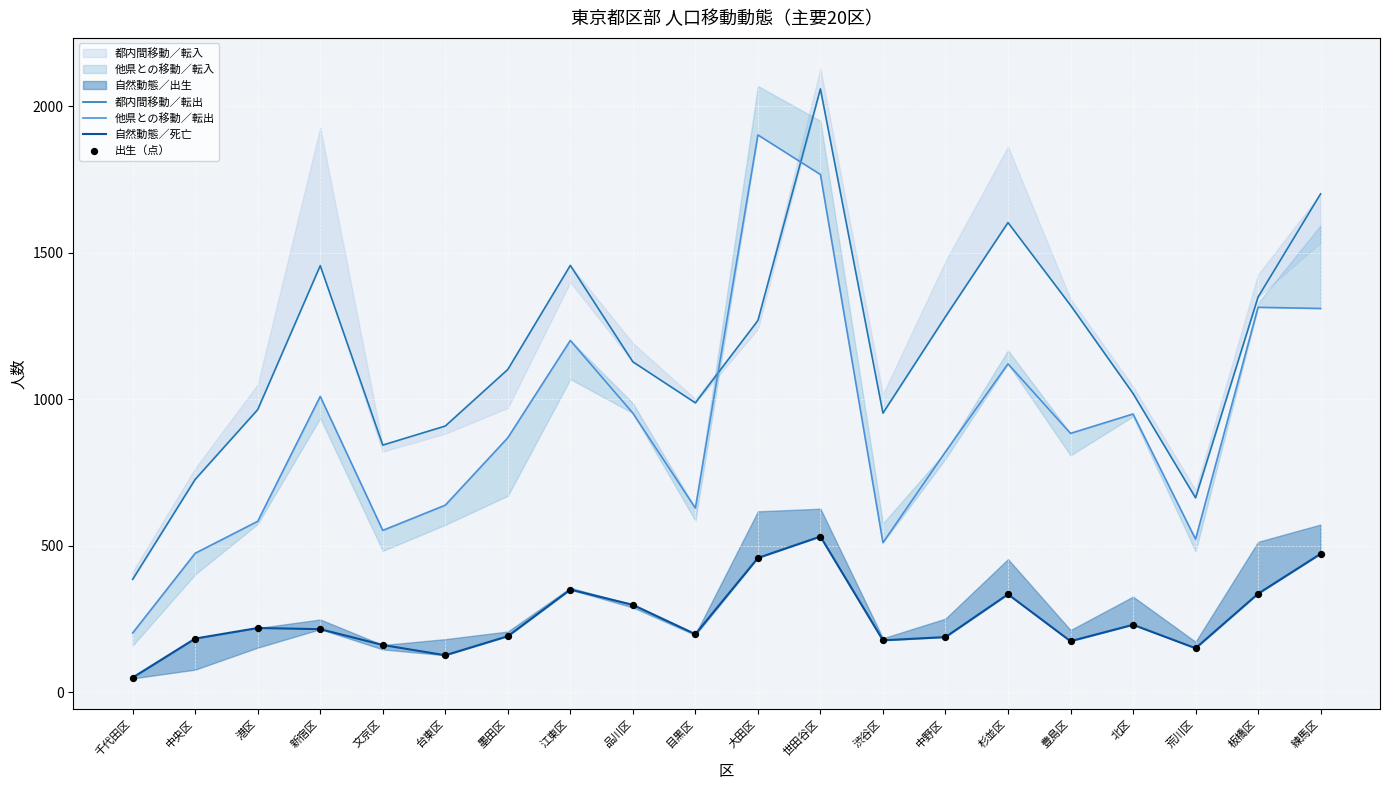

Which series reaches the minimum Y coordinate?

自然動態／死亡